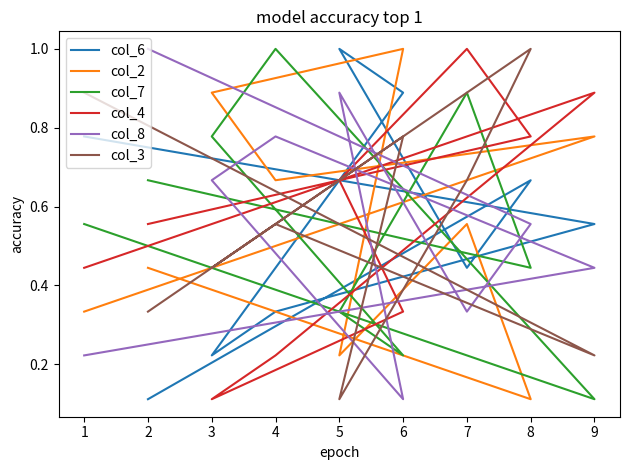

Is this an area chart (filled region under the line)?

No